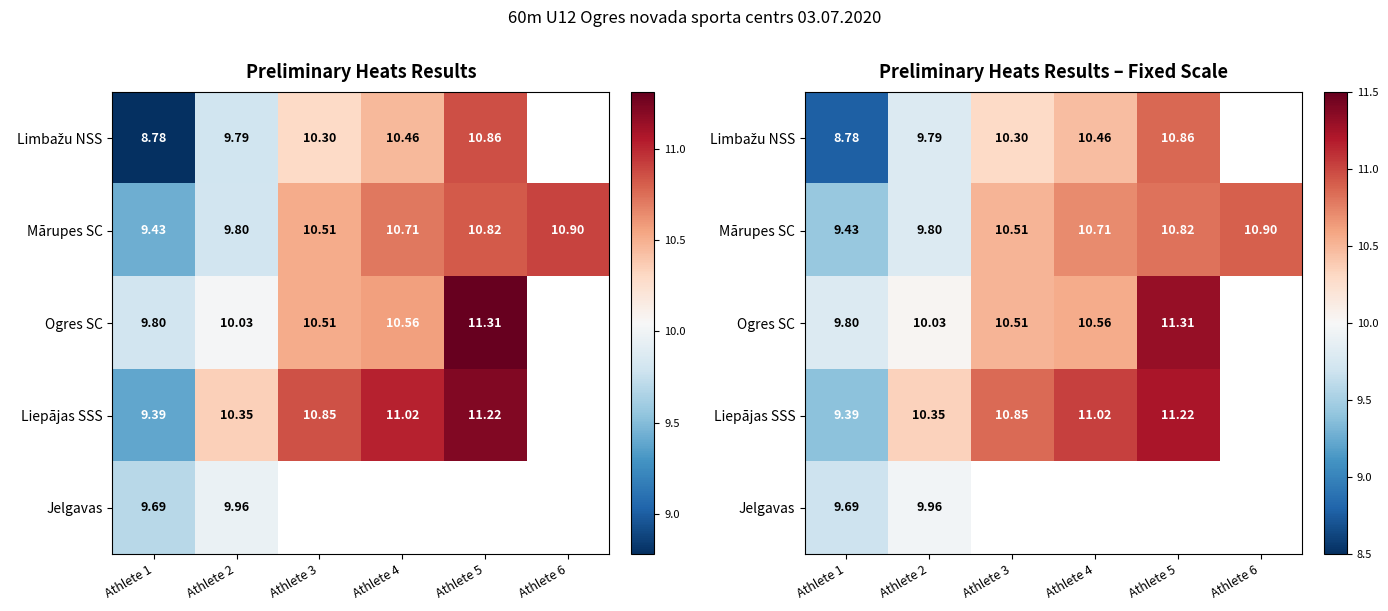

What is the maximum value for Jelgavas?

10.0